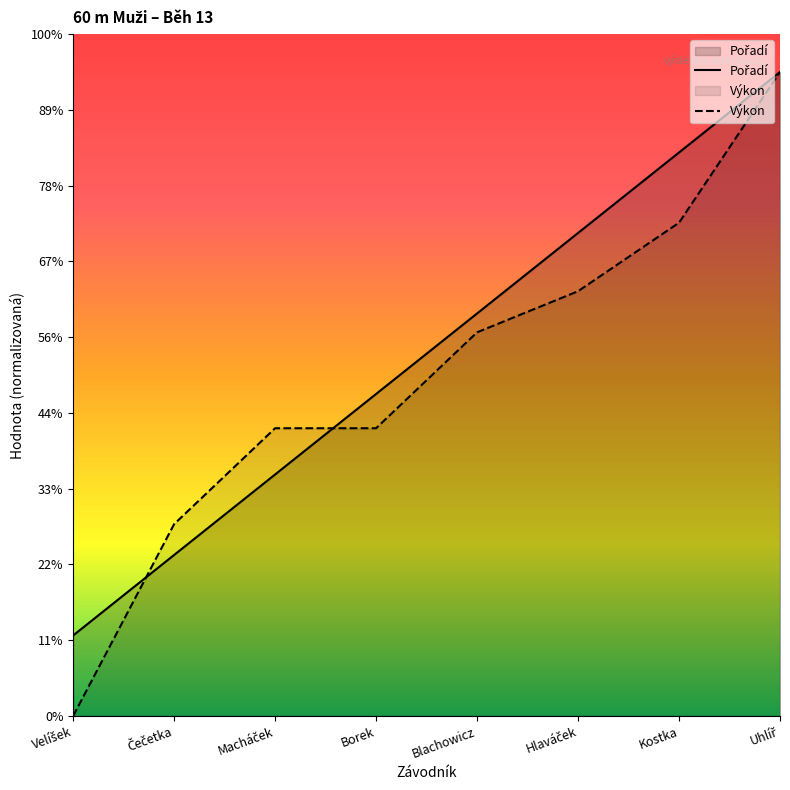

Reading right to left, what are all the values shown in this chart?

Pořadí: 8.5	7.4	6.4	5.3	4.2	3.2	2.1	1.1
Výkon: 8.5	6.5	5.6	5.1	3.8	3.8	2.5	0.0